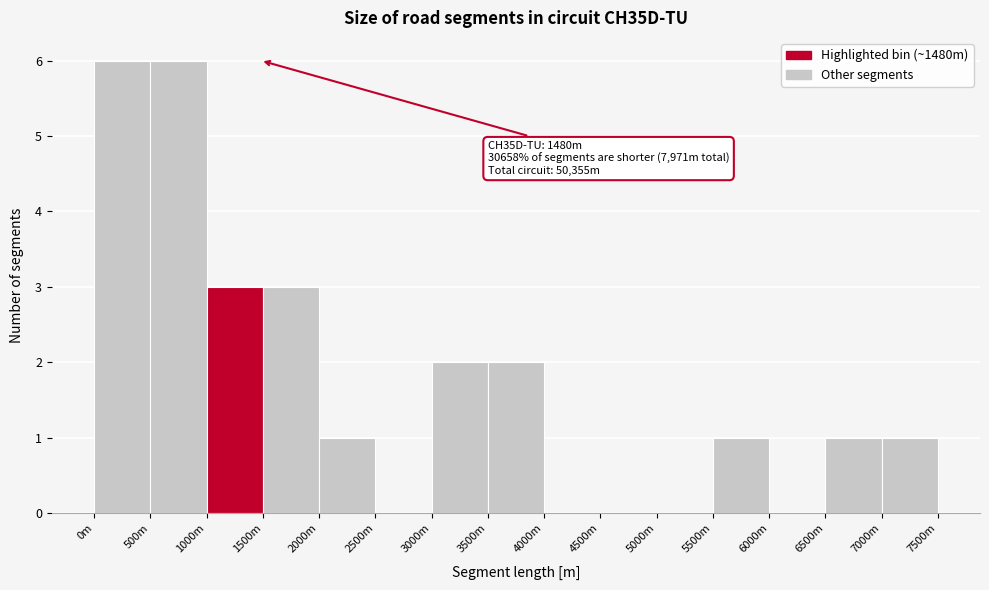

Reading left to right, transcribe all the data shown in this chart.

0m=6	500m=6	1000m=3	1500m=3	2000m=1	2500m=0	3000m=2	3500m=2	4000m=0	4500m=0	5000m=0	5500m=1	6000m=0	6500m=1	7000m=1